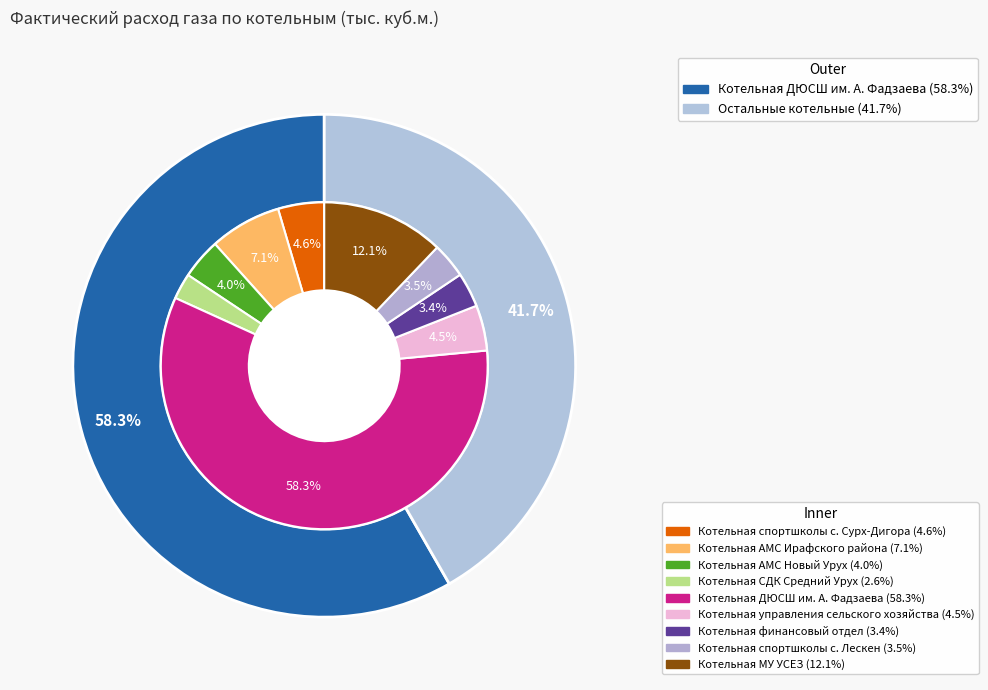

What is the total percentage of Котельная АМС Ирафского района and Котельная СДК Средний Урух?

9.6%